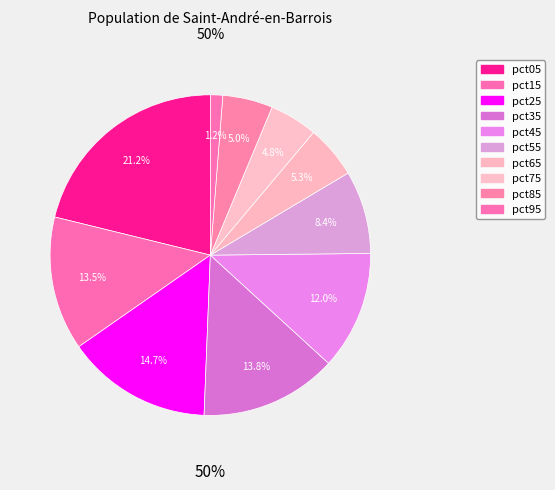

To the nearest percent, what is the average slice percentage?

10%